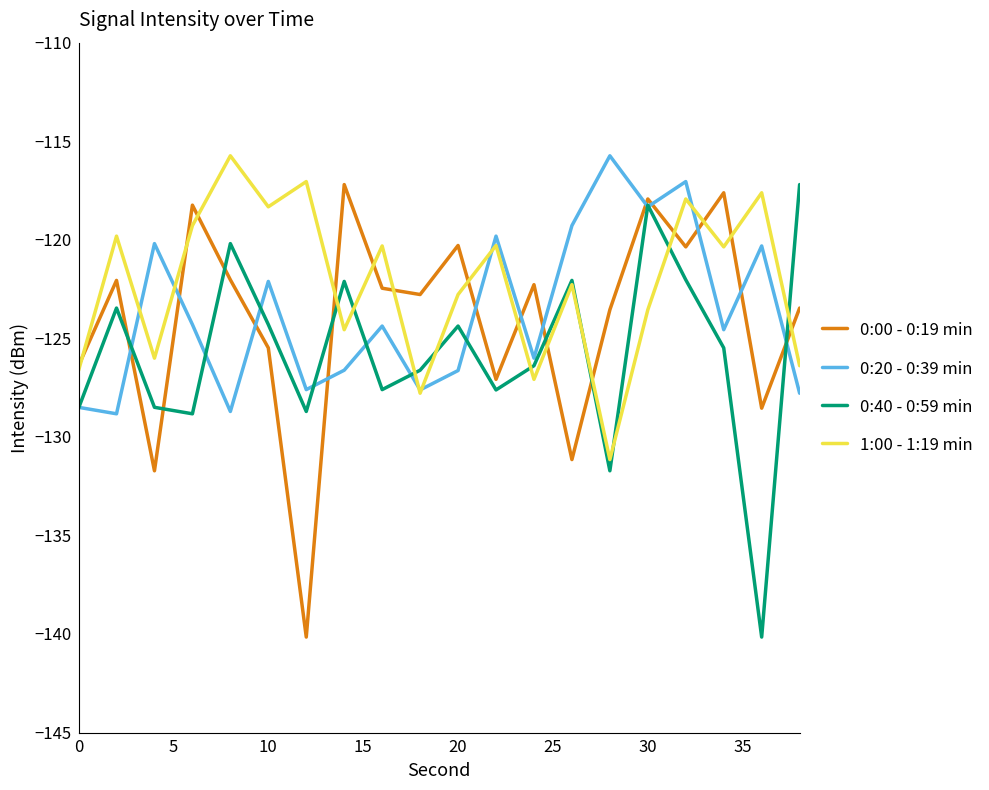

True or false: 0:20 - 0:39 min and 0:40 - 0:59 min cross at least once.

True